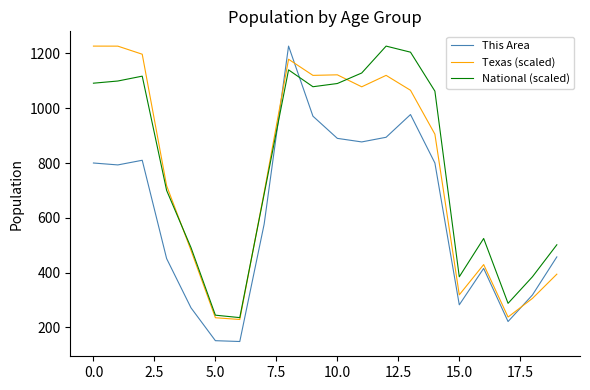

What is the lowest value of the This Area series?

148.0